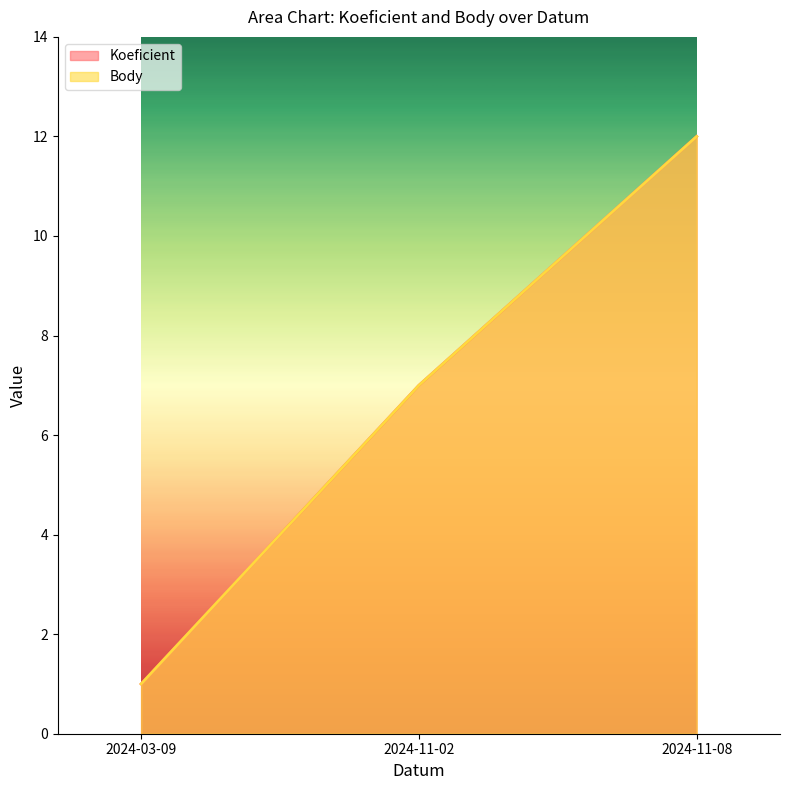

What is the approximate value of Body at 2024-03-09?

1